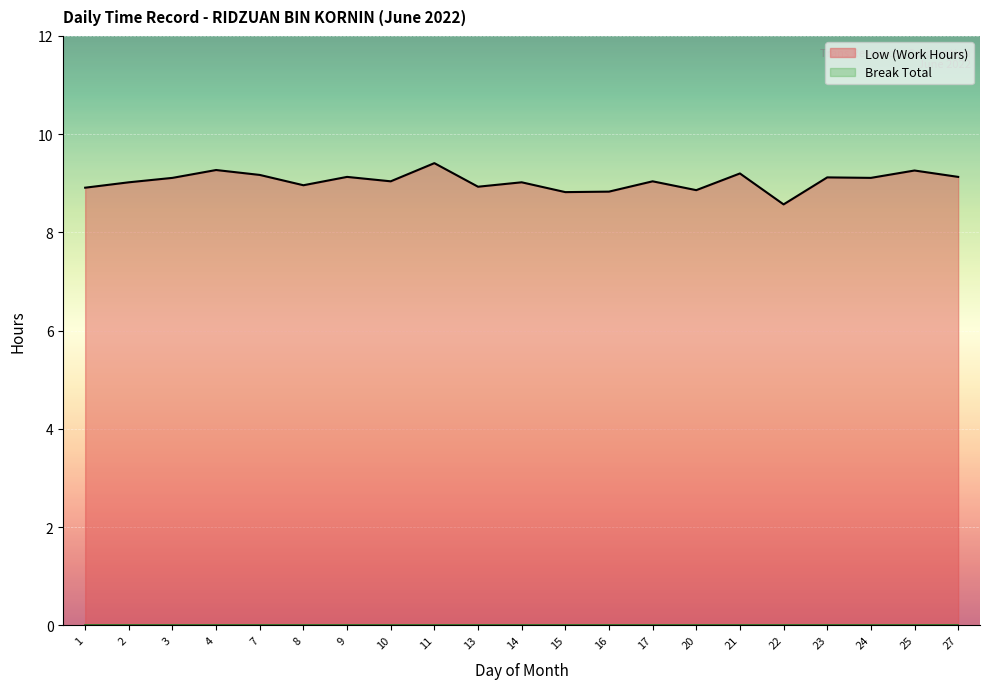

What is the value of the 17th point from the left?

8.6